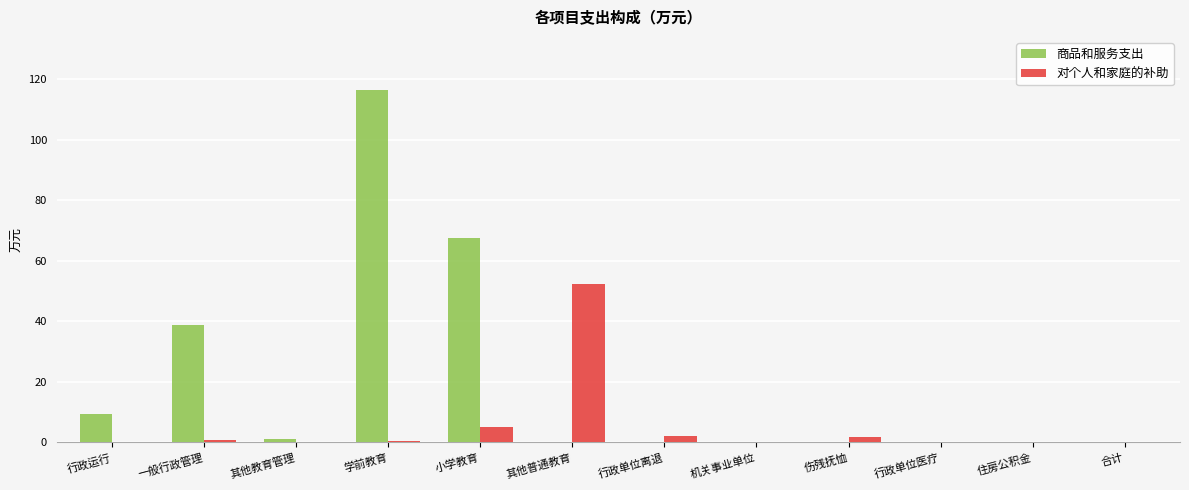

Which series has the largest total across all categories?

商品和服务支出